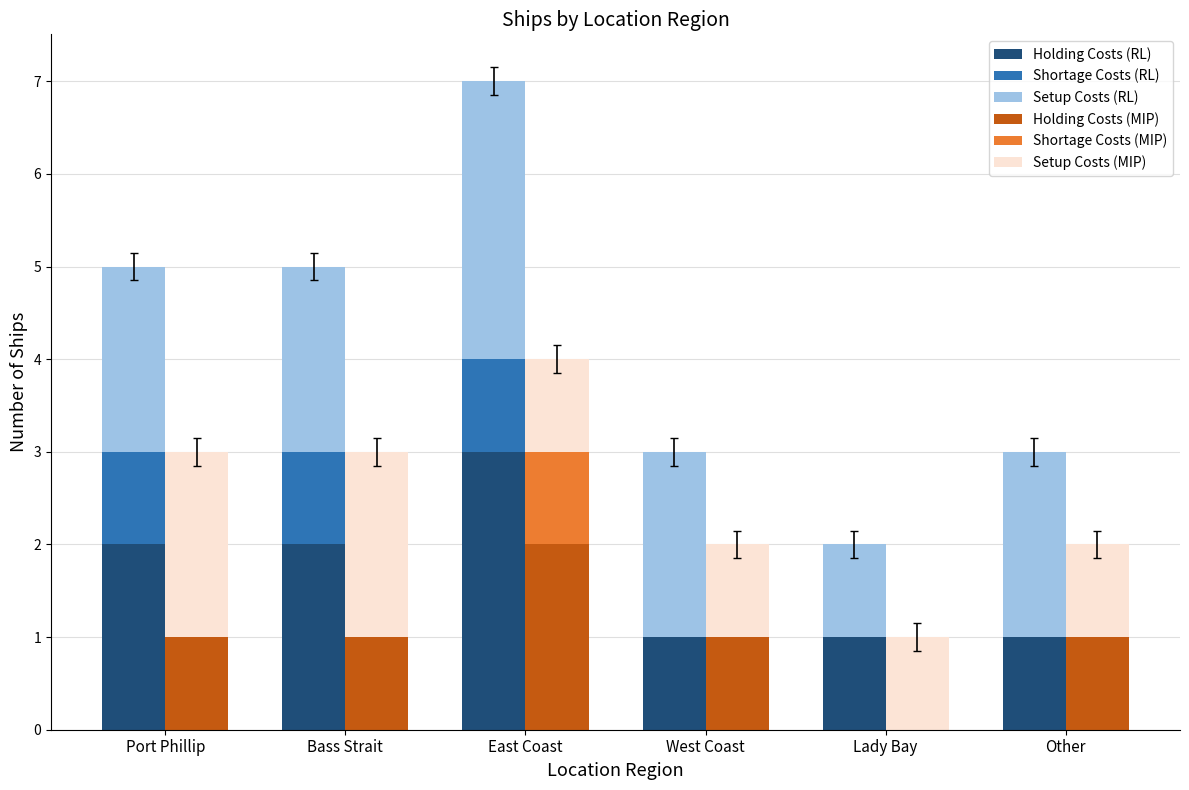

Does the chart contain stacked bars?

No